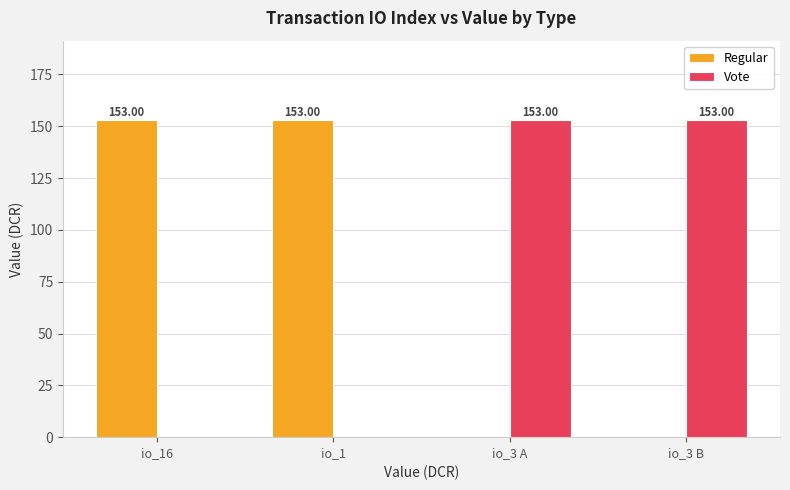

Reading right to left, transcribe all the data shown in this chart.

Regular: io_3 B=0.0	io_3 A=0.0	io_1=153.0	io_16=153.0
Vote: io_3 B=153.0	io_3 A=153.0	io_1=0.0	io_16=0.0